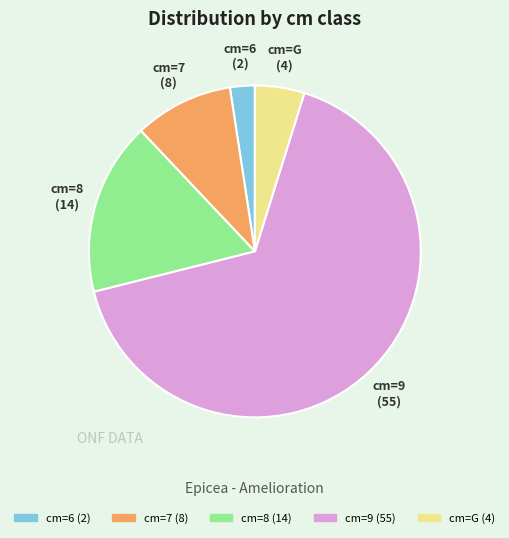

How many segments does this pie chart have?

5